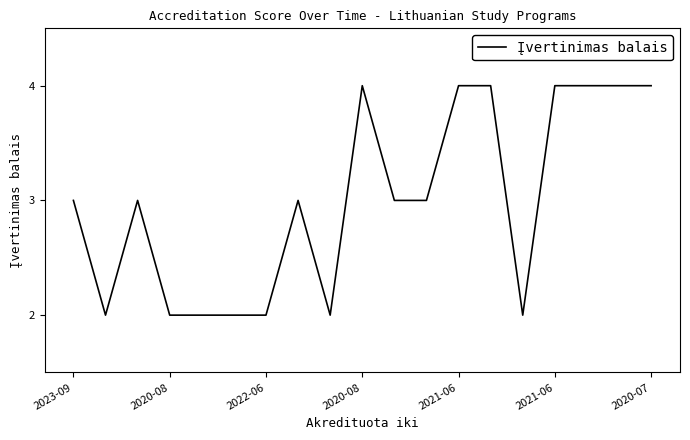

What is the difference between the second highest and minimum values?

2